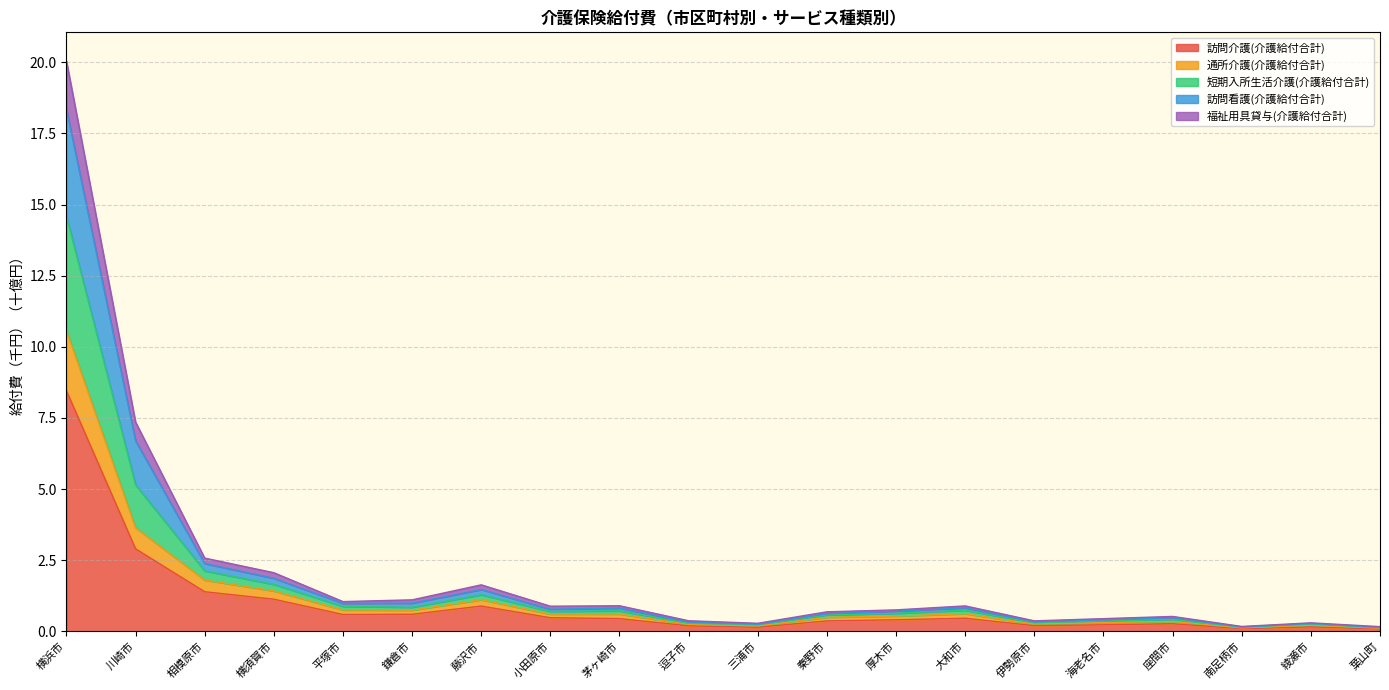

At which category is the sum across all series the highest?

横浜市